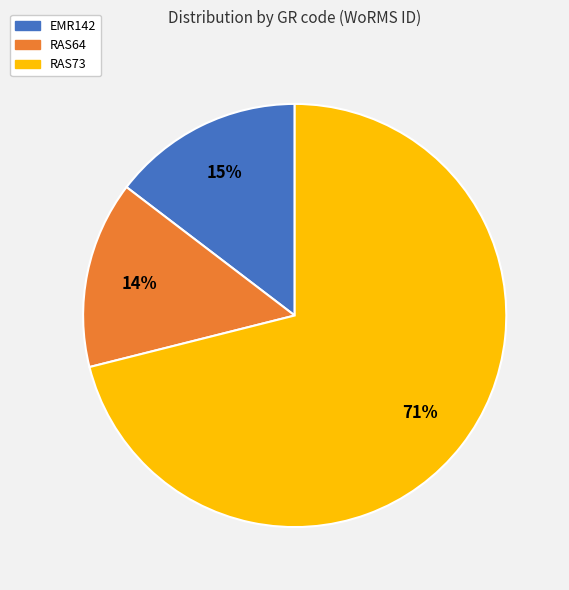

What percentage is the RAS73 slice, to the nearest percent?

71%